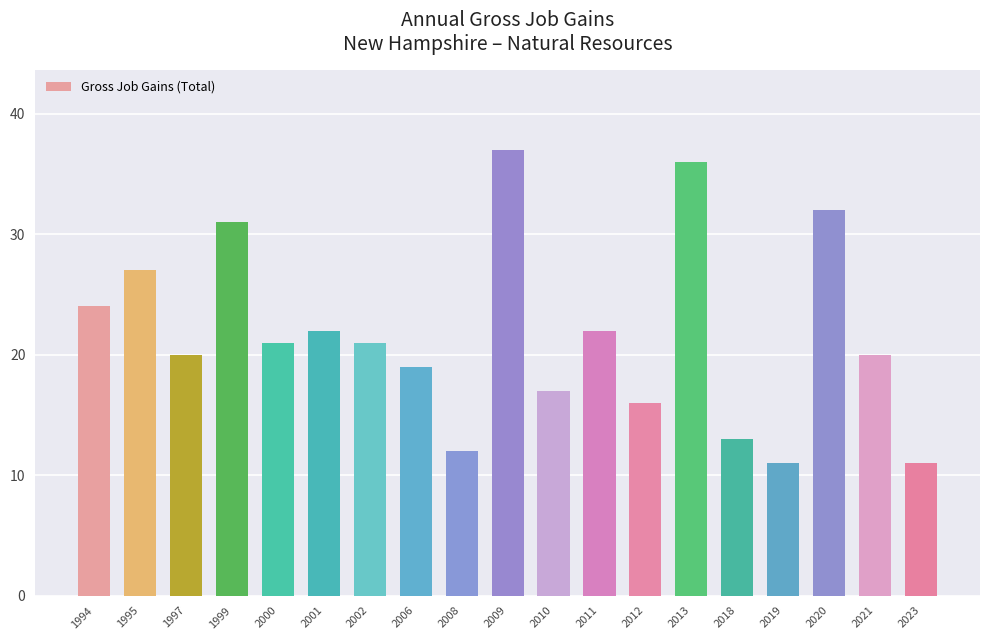

What value does the data have at 2019, to the nearest 10?

10